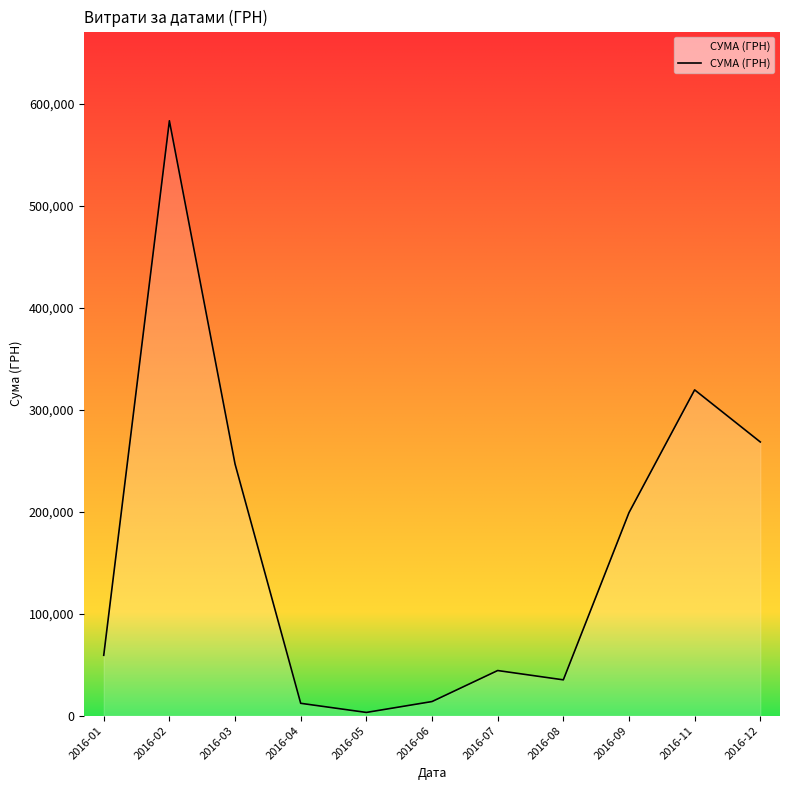

What is the greatest value displayed?

583556.1